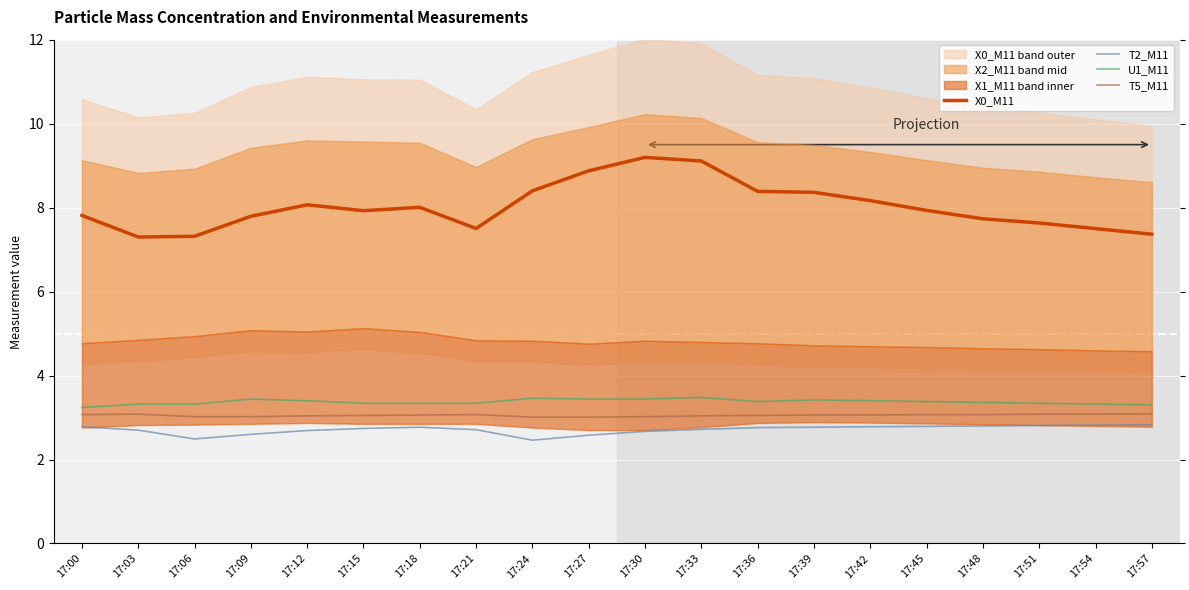

What is the highest value of the U1_M11 series?

3.5